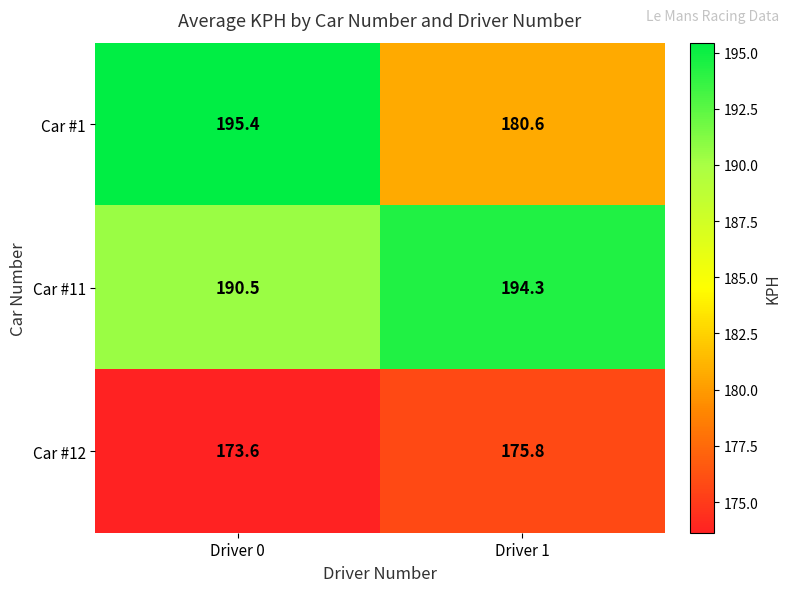

What is the minimum value shown in the chart?

173.6